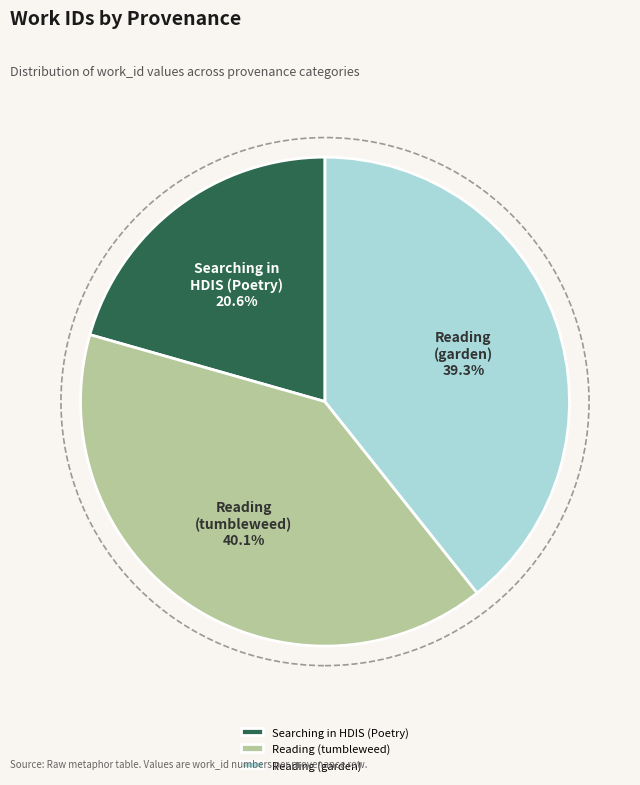

Is there any slice that represents more than half of the pie?

No